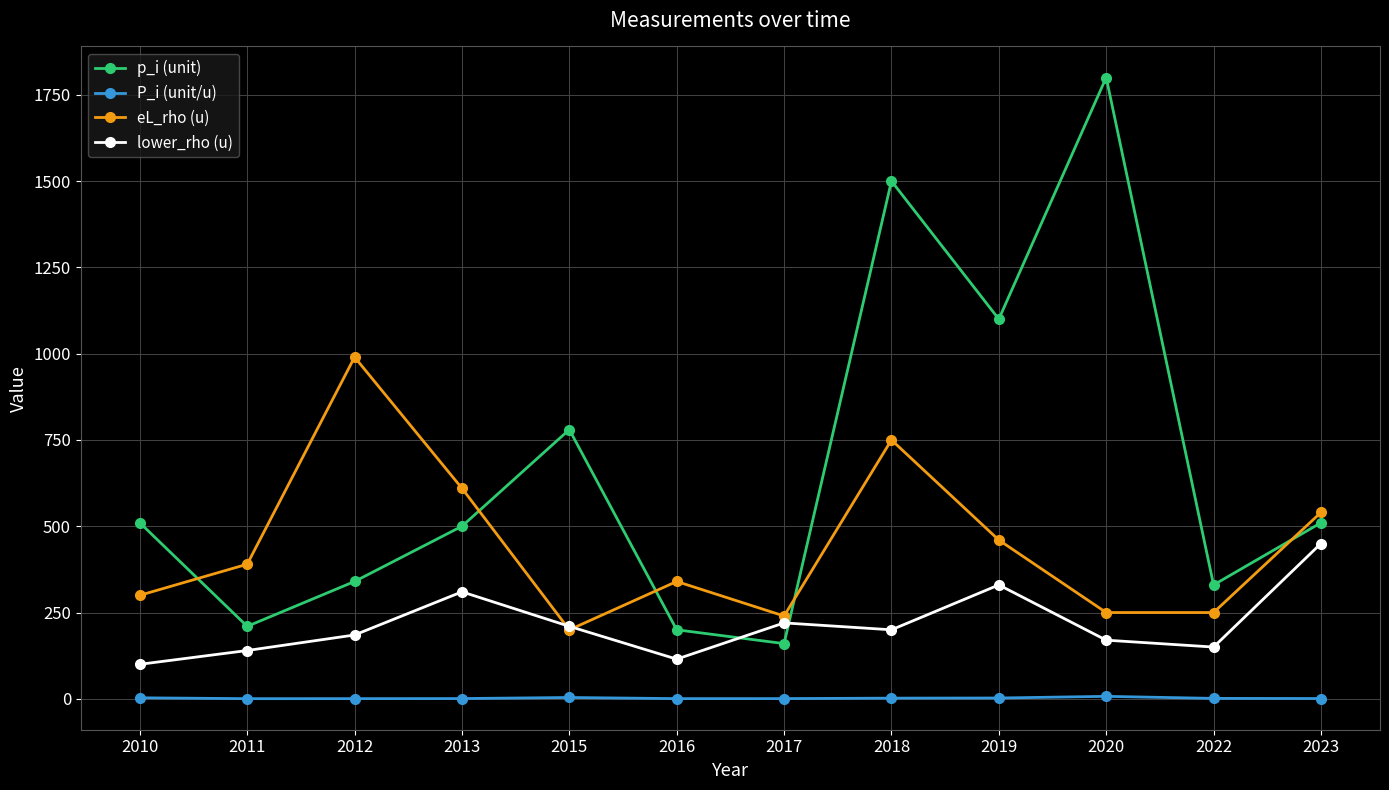

Rank the series by their maximum value, from highest to lowest.

p_i (unit), eL_rho (u), lower_rho (u), P_i (unit/u)